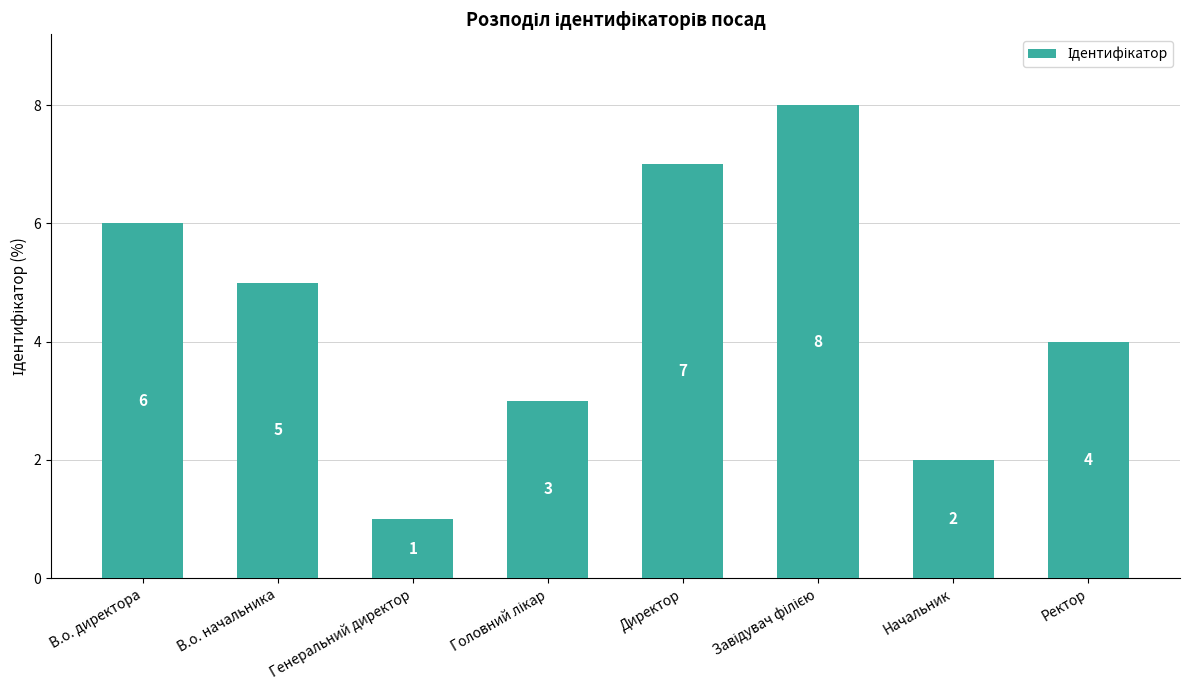

Which label corresponds to the smallest value in the chart?

Генеральний директор